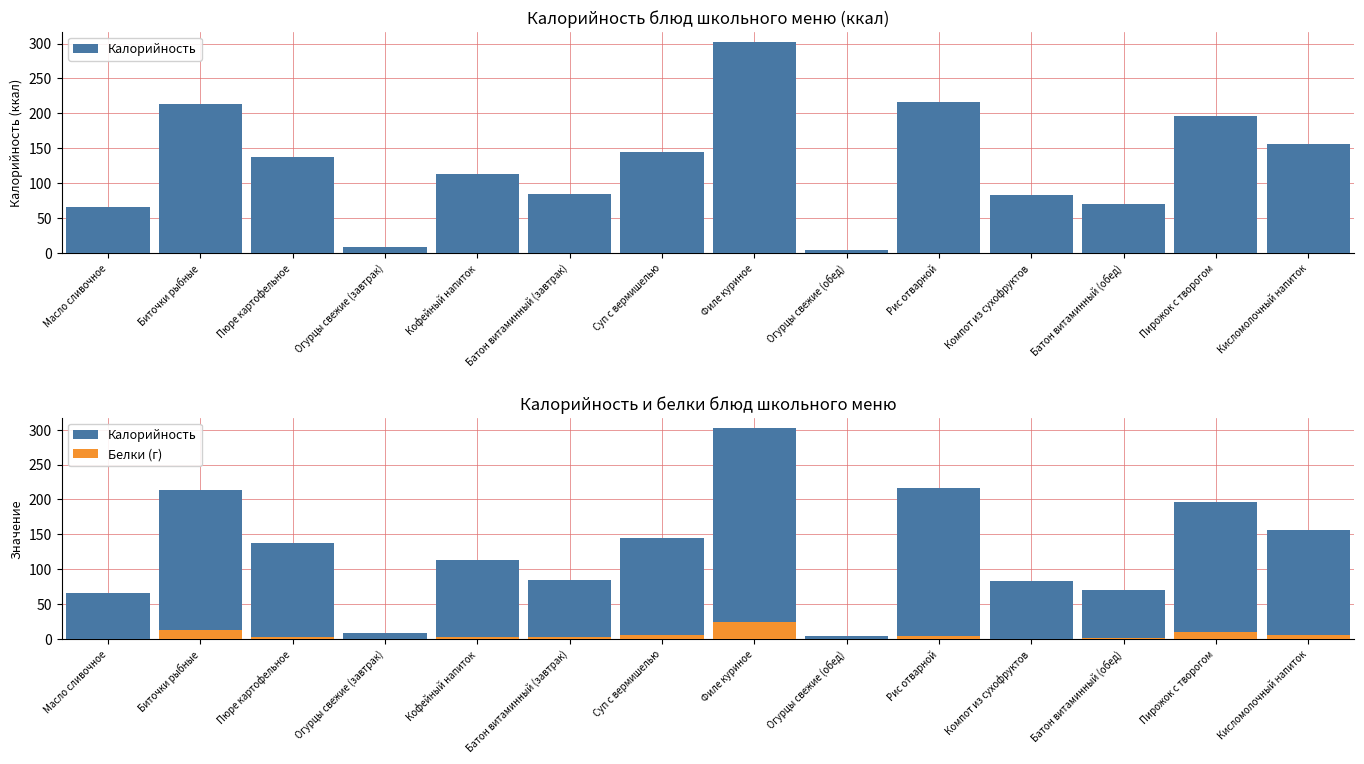

List the labels in order of Белки (г) value, smallest first.

Масло сливочное, Огурцы свежие (обед), Огурцы свежие (завтрак), Компот из сухофруктов, Батон витаминный (обед), Кофейный напиток, Батон витаминный (завтрак), Пюре картофельное, Рис отварной, Кисломолочный напиток, Суп с вермишелью, Пирожок с творогом, Биточки рыбные, Филе куриное